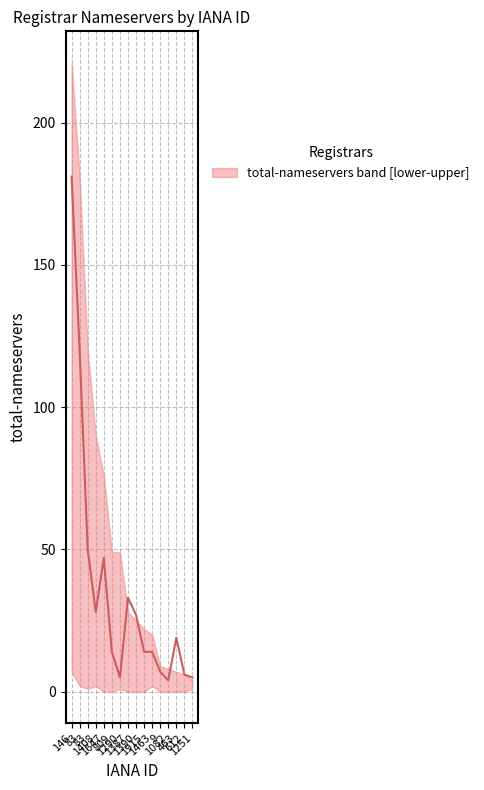

Is it true that the value at 463 is 19?

True